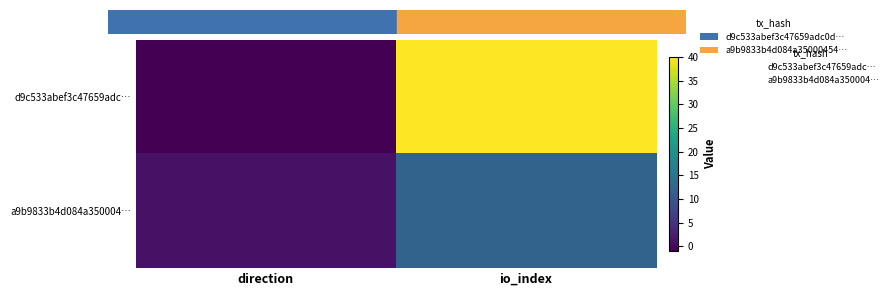

Which category has the highest value in the d9c533abef3c47659adc… series?

io_index